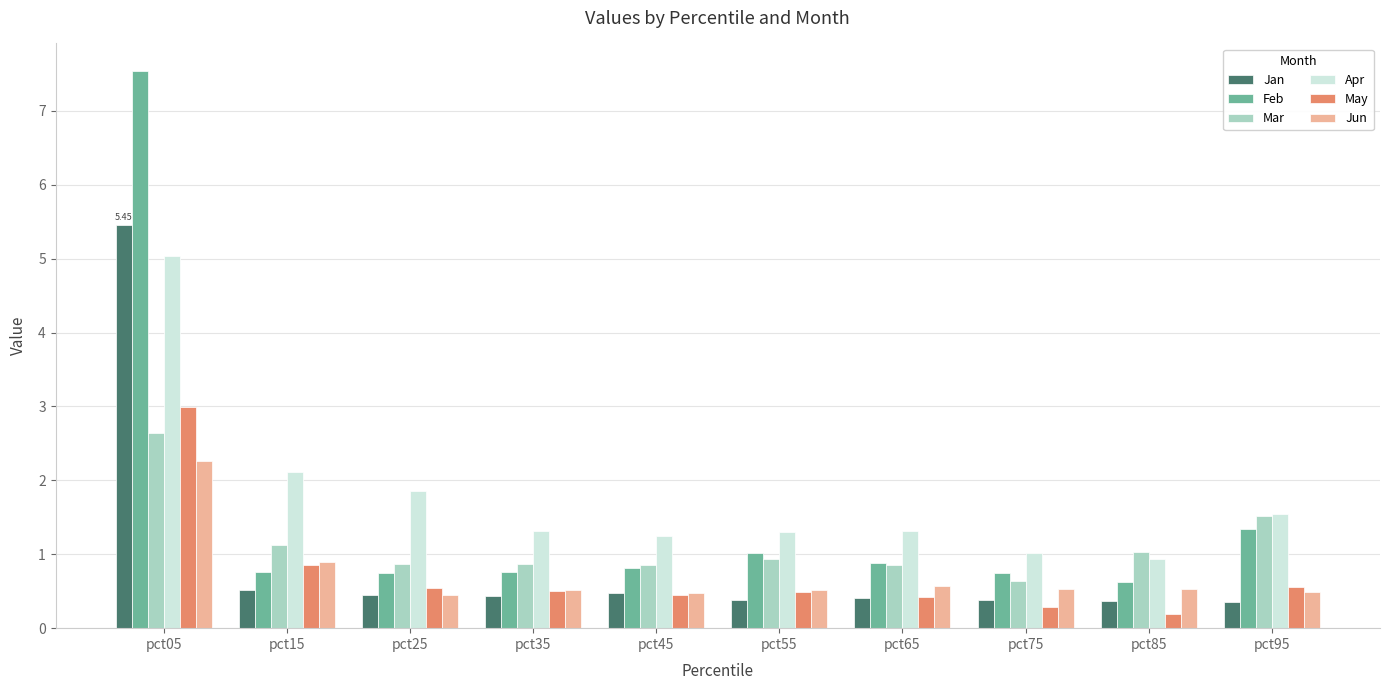

Rank the series by their maximum value, from highest to lowest.

Feb, Jan, Apr, May, Mar, Jun